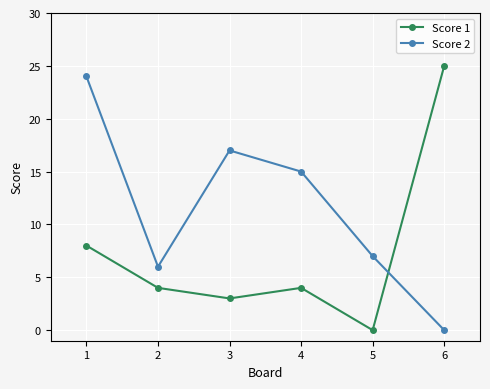

Which label corresponds to the largest value in the chart?

6